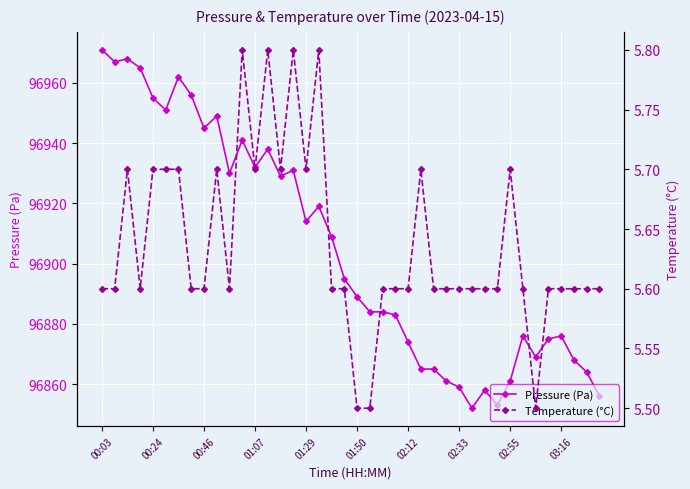

At which category is the sum across all series the highest?

00:03